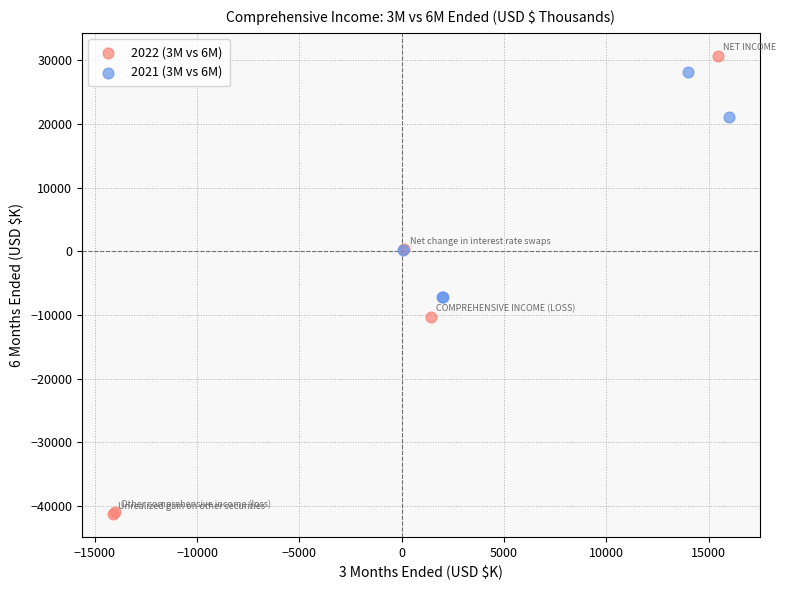

Which series has the largest Y range (max minus min)?

2022 (3M vs 6M)